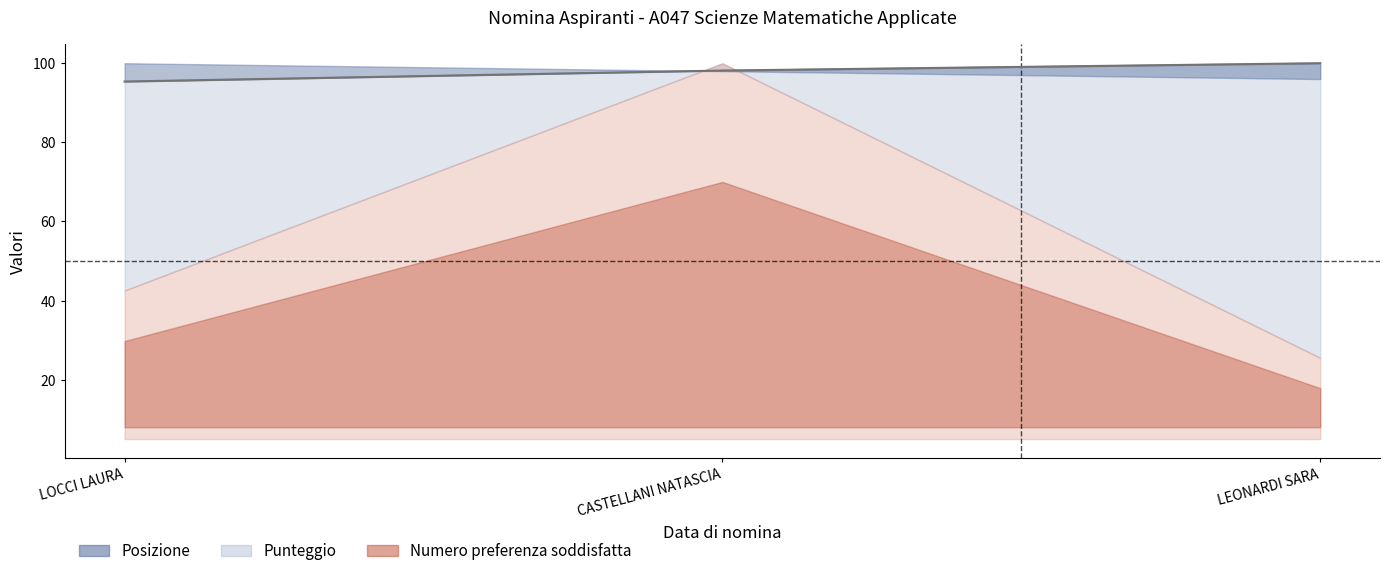

What is the total value across all series at LOCCI LAURA?

190.7